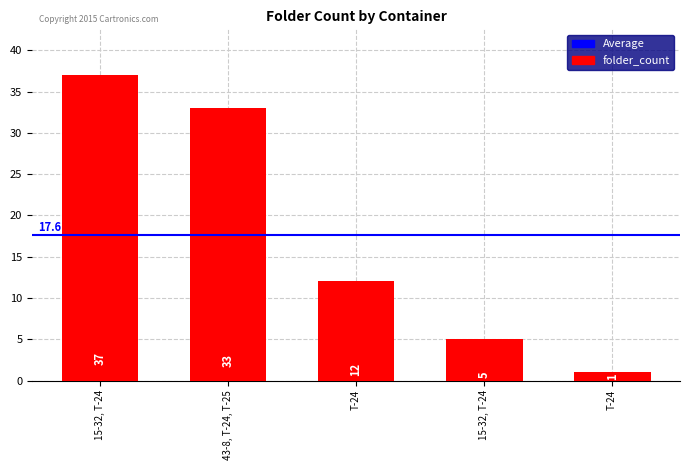

Does the chart contain any negative values?

No